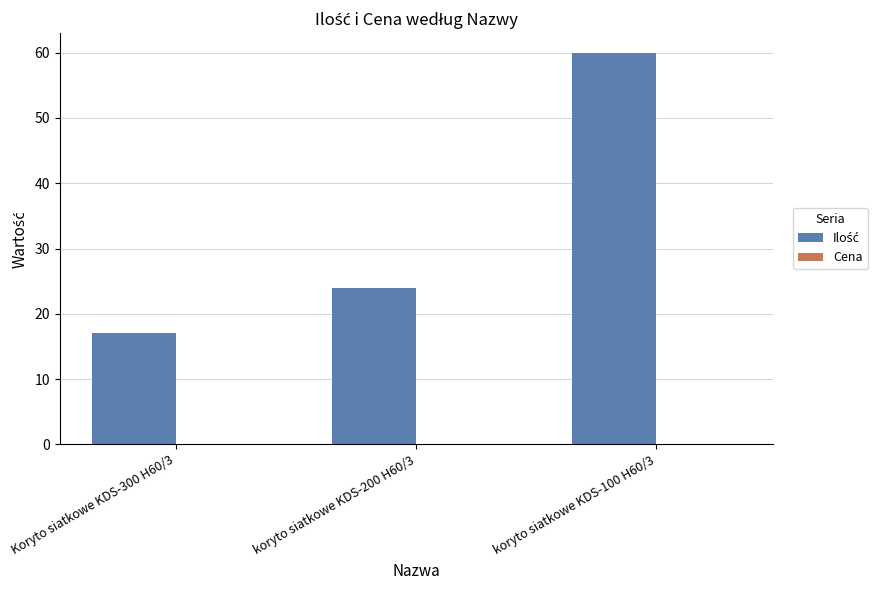

Count the number of data series in this chart.

1